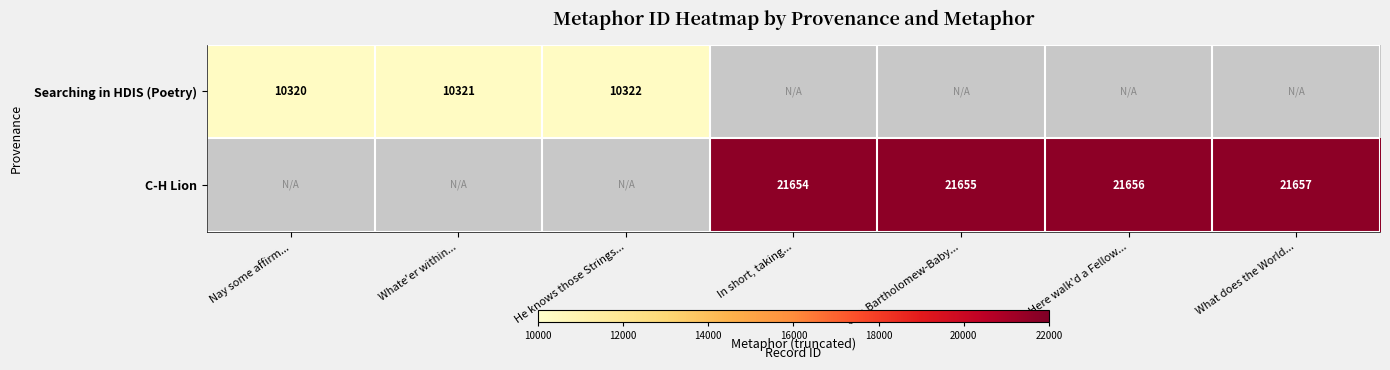

What is the sum of the C-H Lion values at What does the World... and Here walk'd a Fellow...?

43313